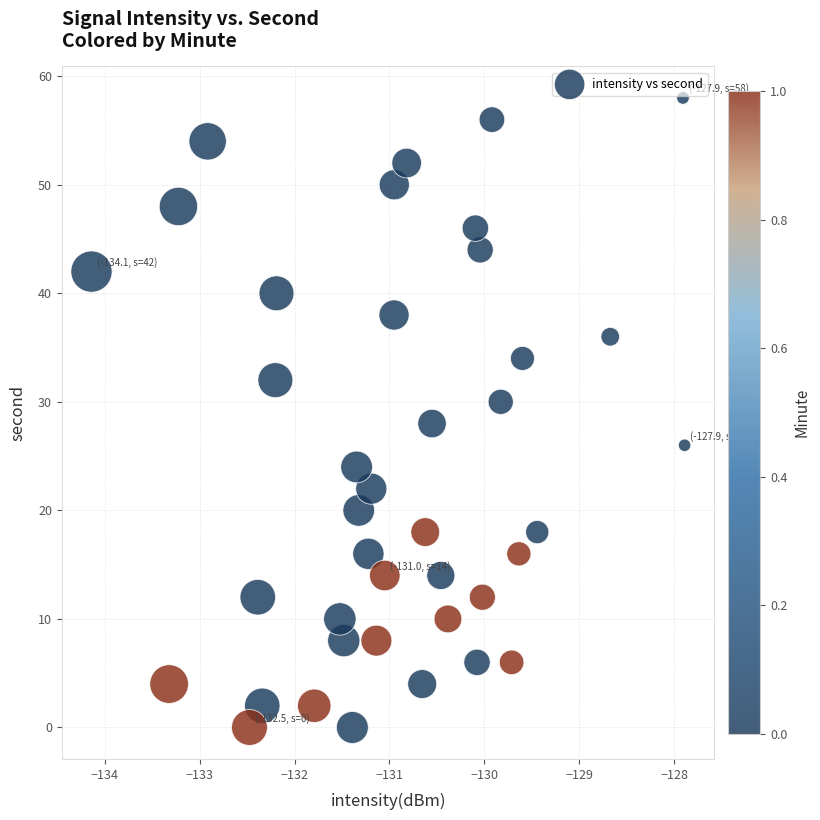

What is the range of Y values (max minus min)?

58